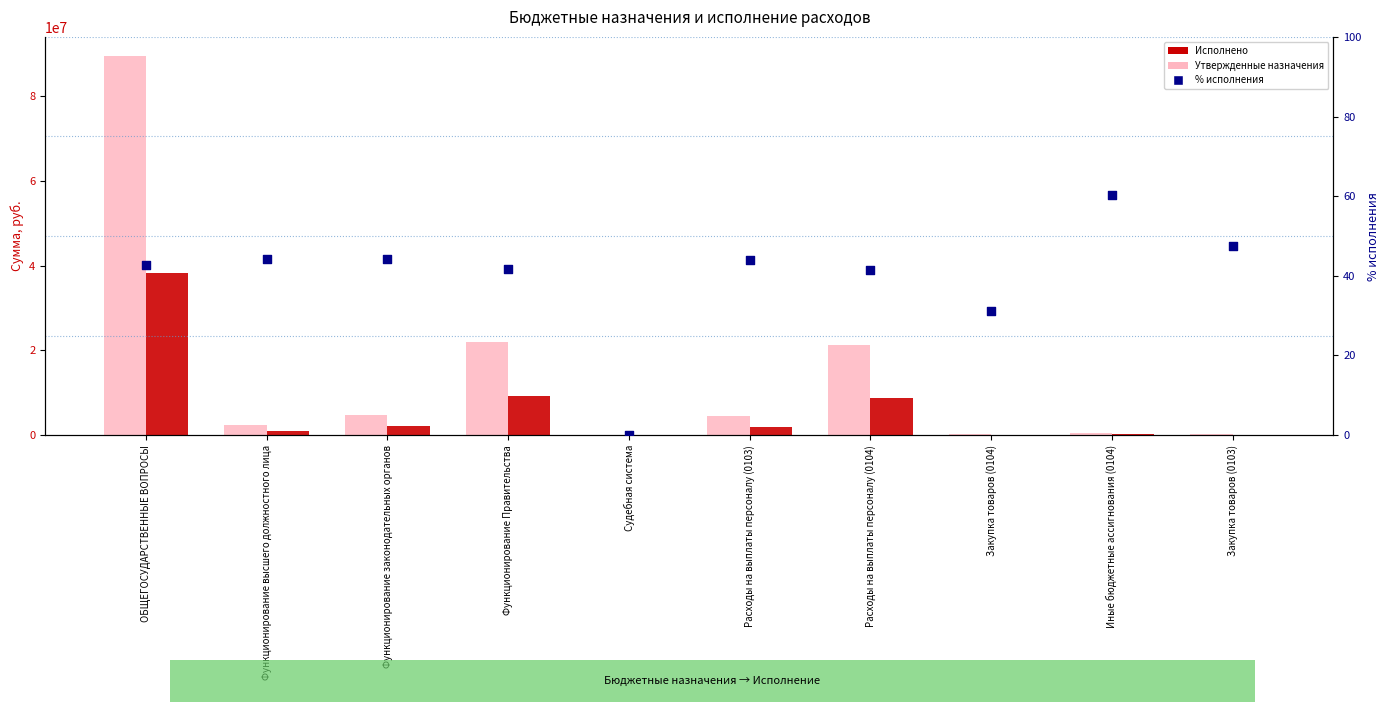

At how many categories does at least one series exceed 18388771?

3